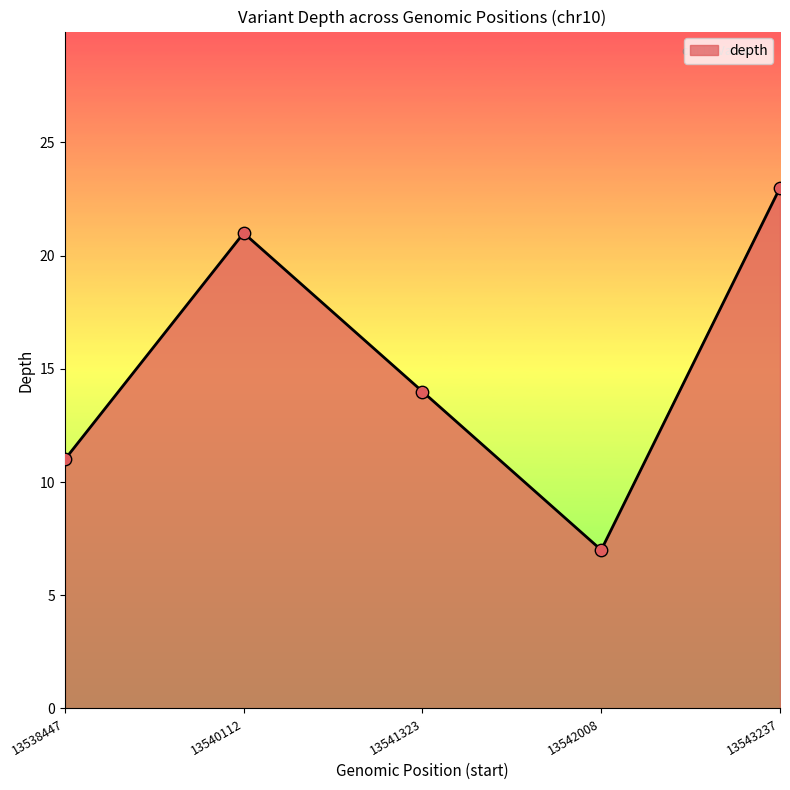

What is the ratio of the value at 13540112 to the value at 13538447?

1.9